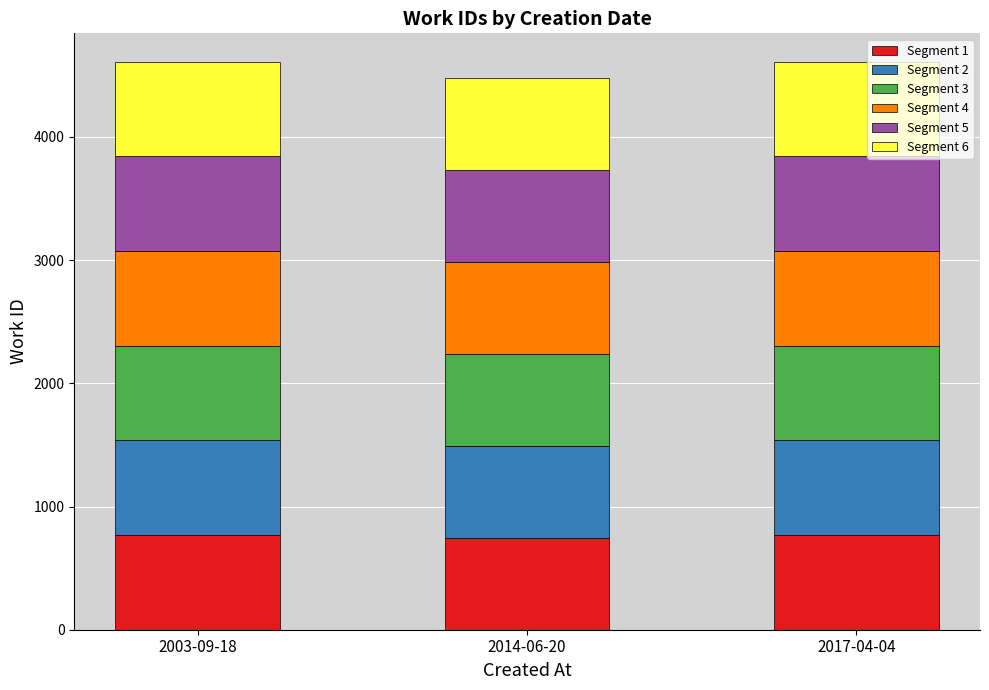

Reading left to right, list the values for the Segment 1 series.

2003-09-18=768.3	2014-06-20=746.7	2017-04-04=768.3